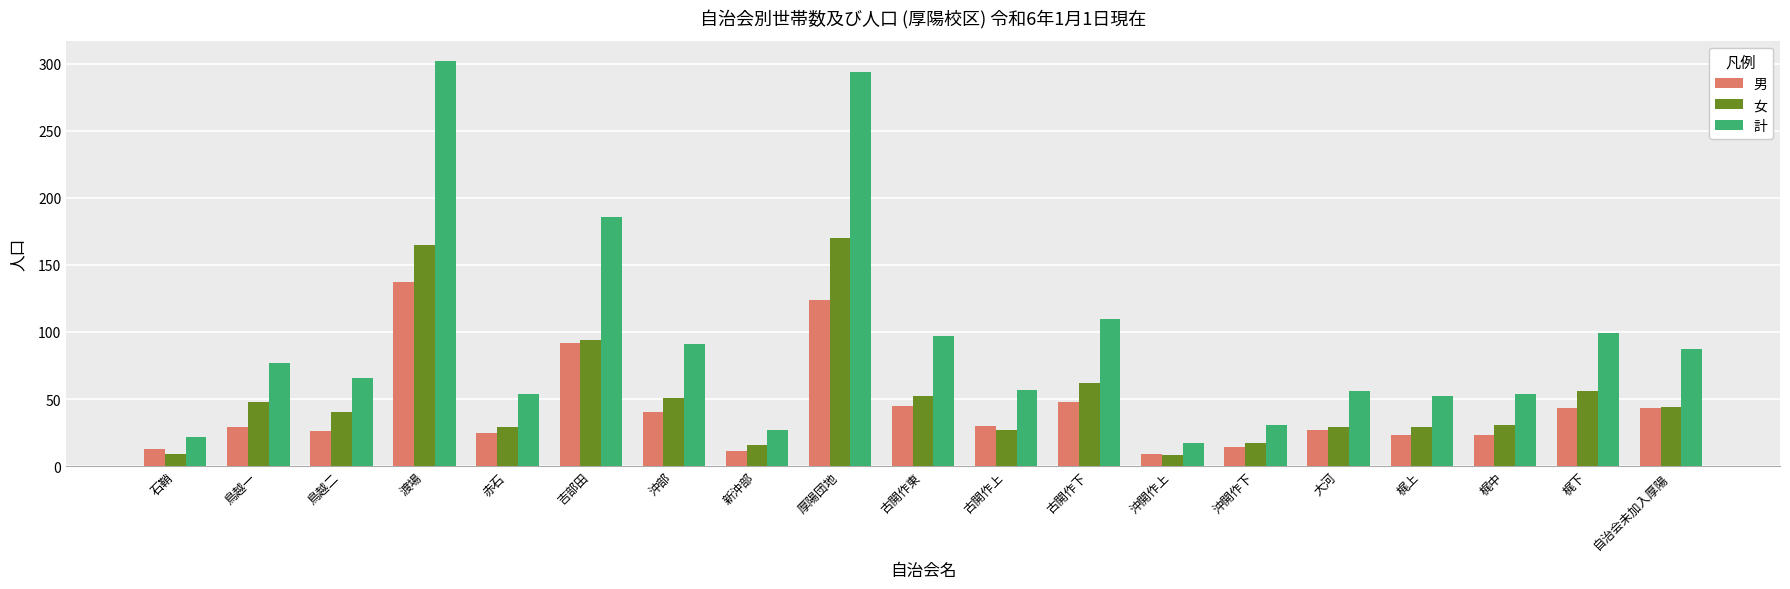

What is the label of the 18th bar from the right?

鳥越一